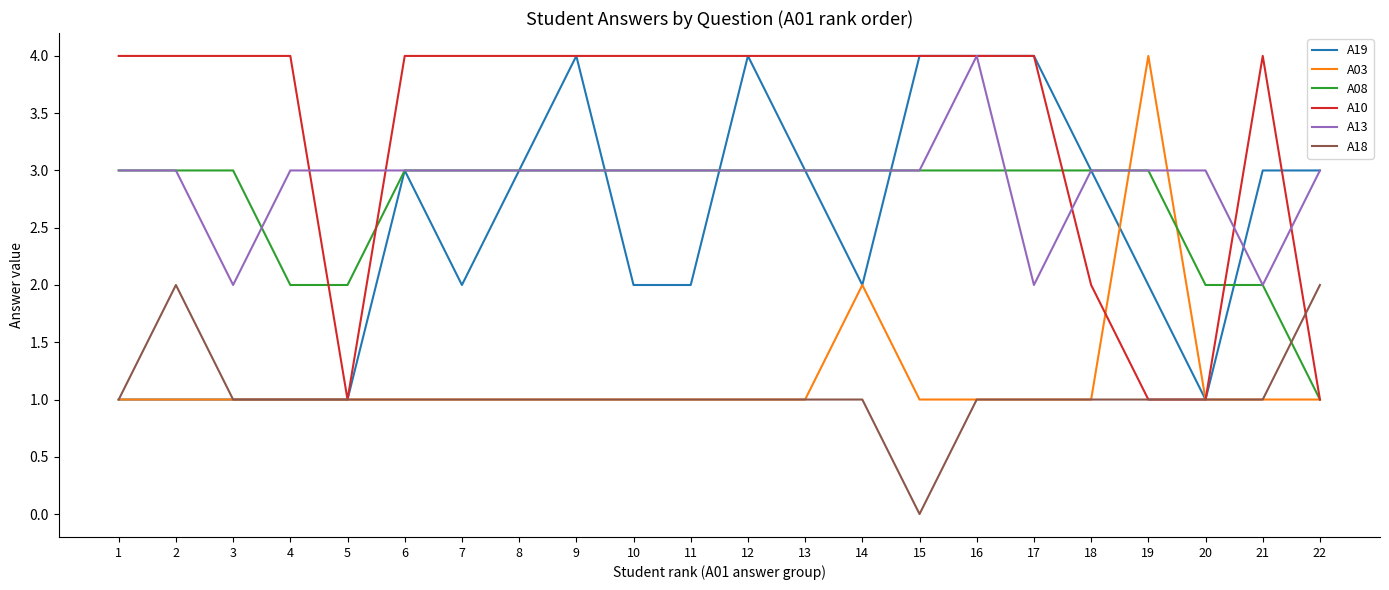

What is the sum of all A19 values?

54